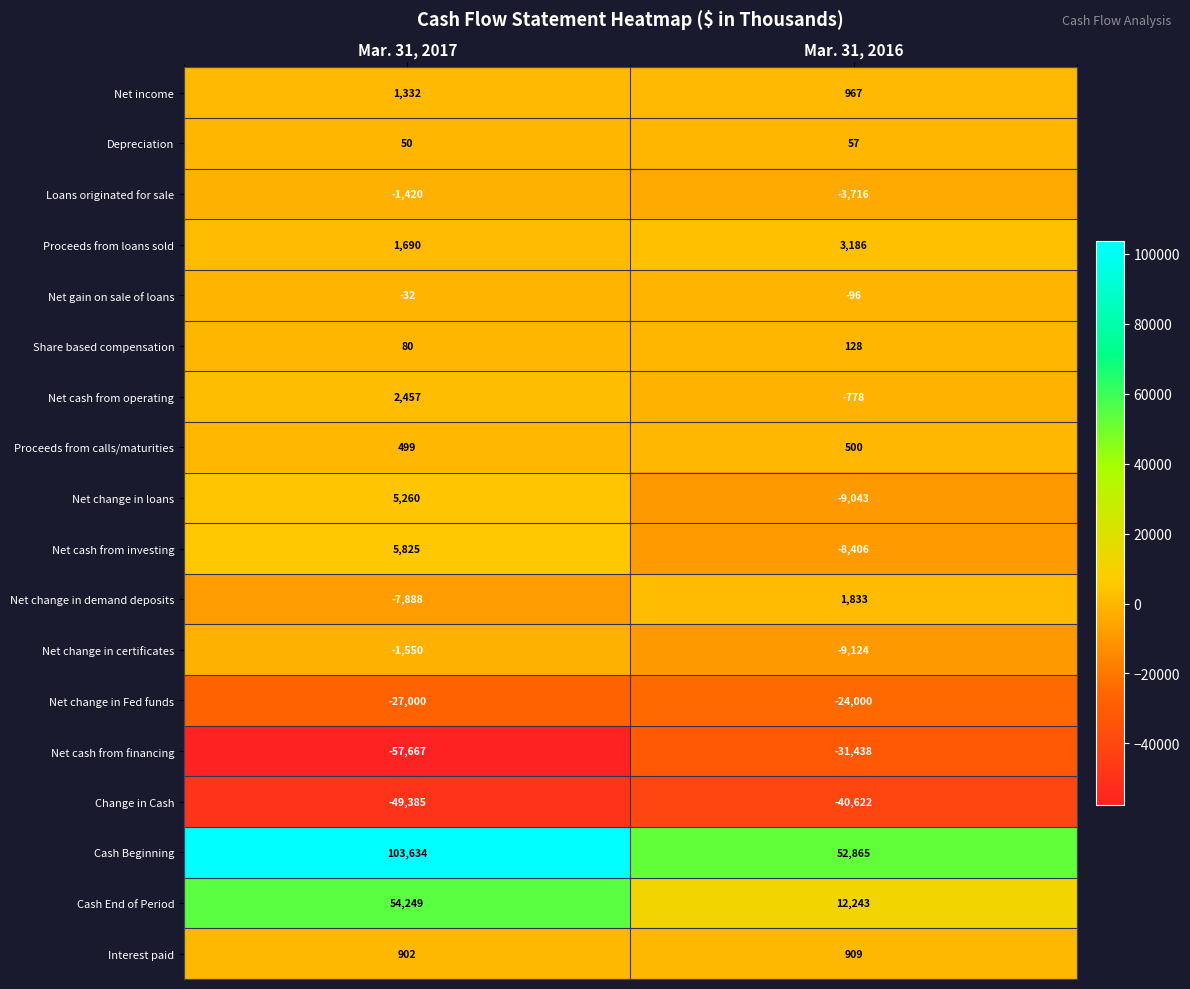

What is the sum of all Cash End of Period values?

66492